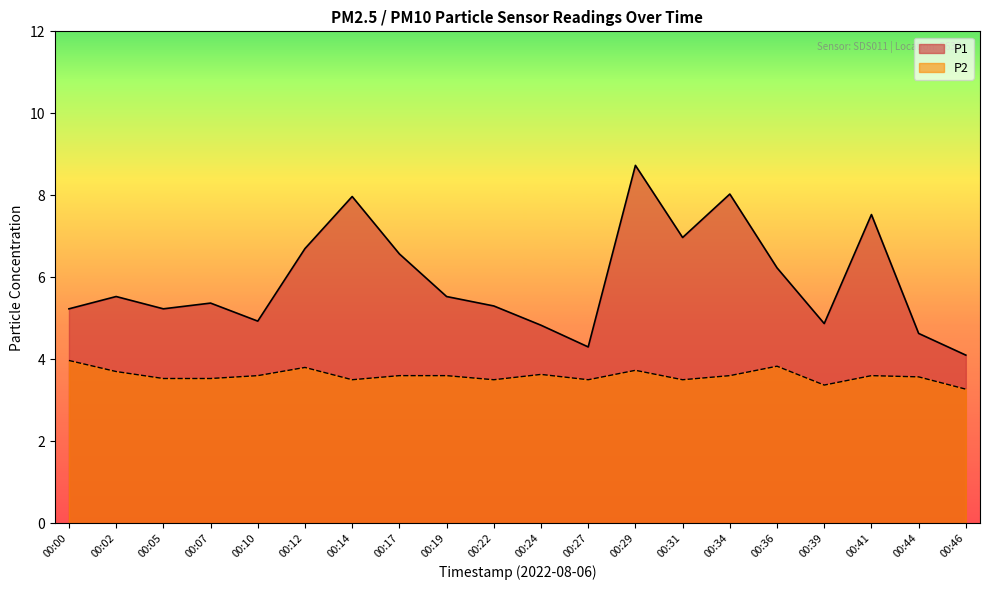

Where is the first local minimum for P2?

00:14